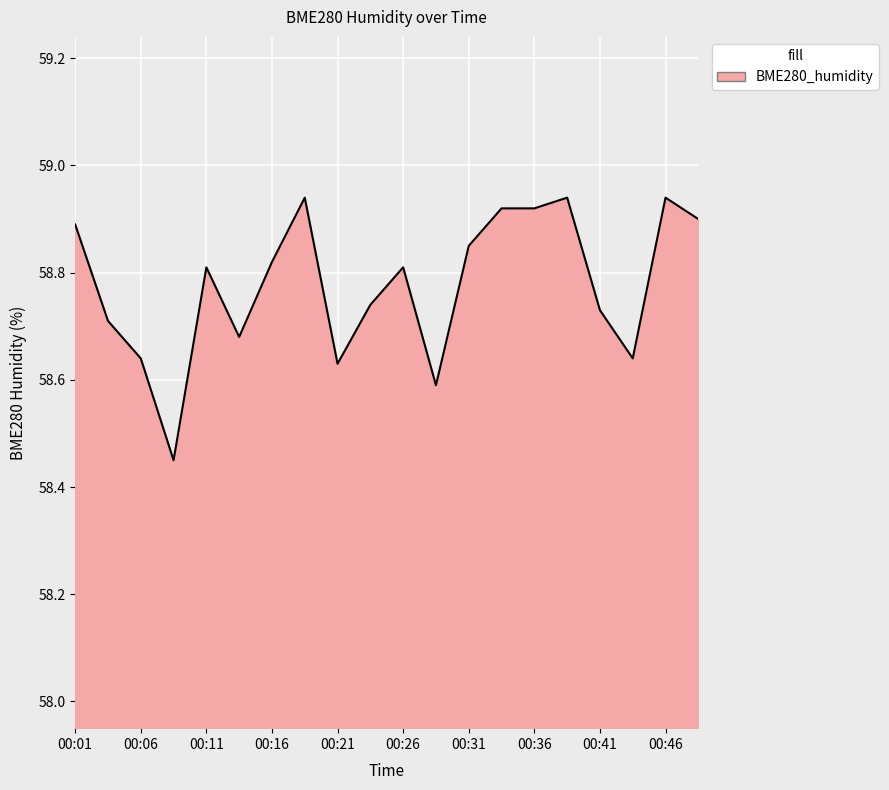

True or false: there are more than 0 points higher than both neighbors.

True